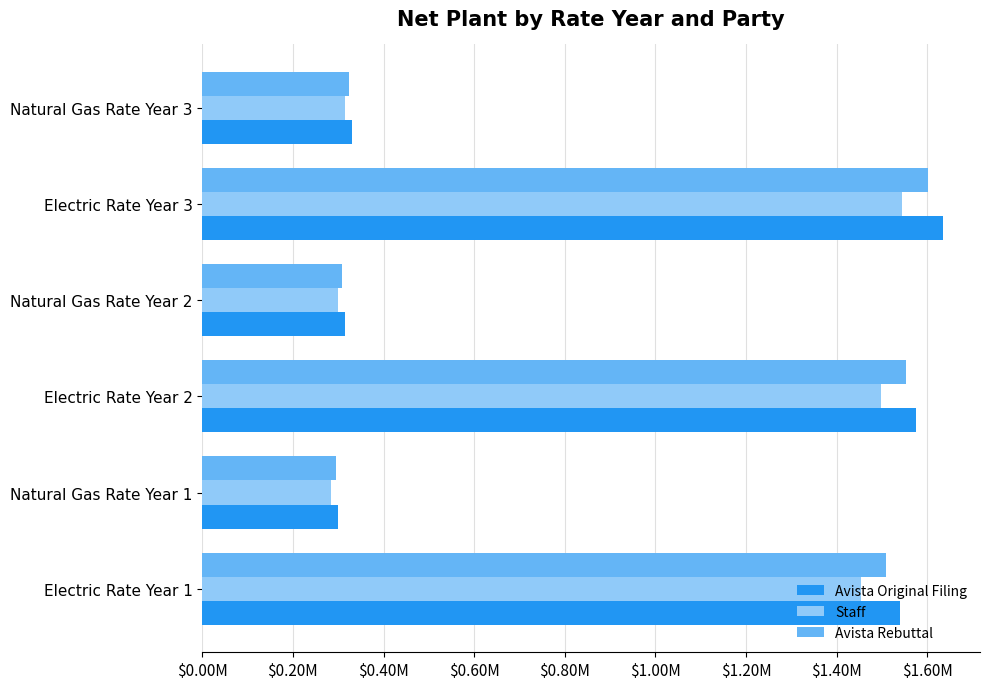

Which category has the highest value across all series?

Electric Rate Year 3